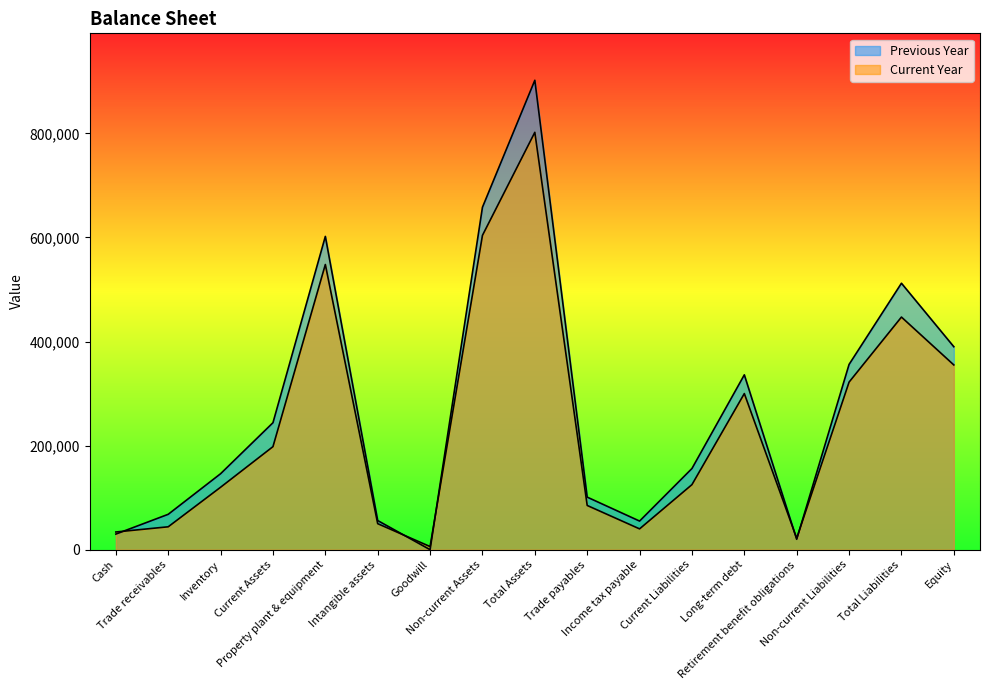

At which category does Current Year reach its first local valley?

Goodwill